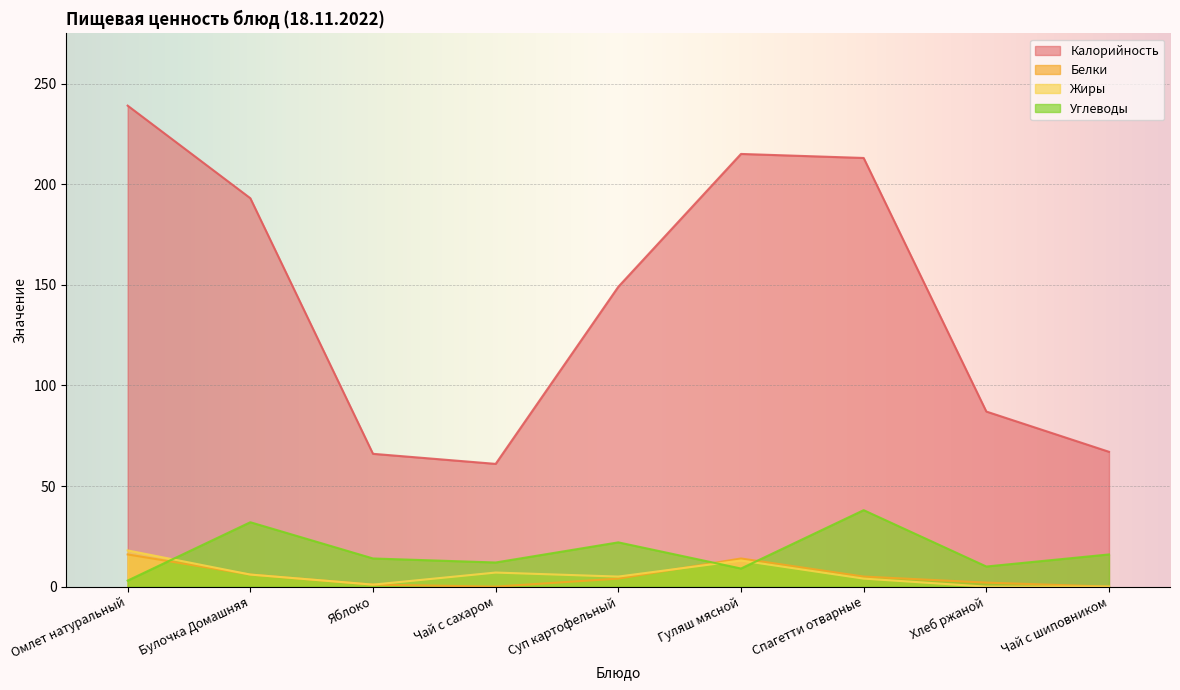

At how many categories does at least one series exceed 12?

9